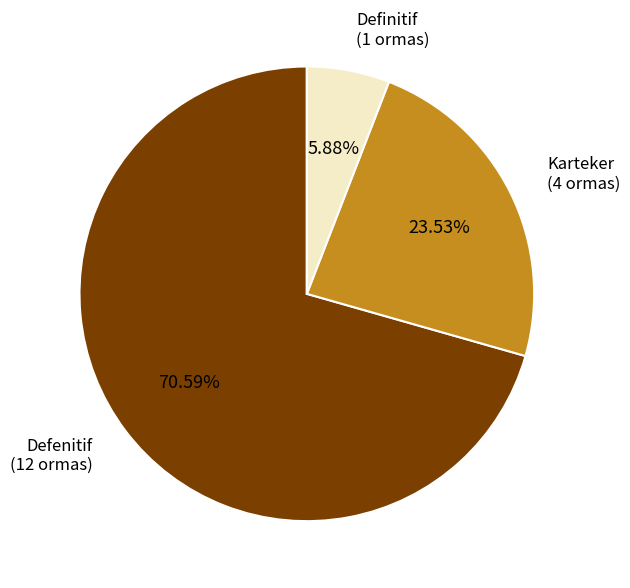

Is there any slice that represents more than half of the pie?

Yes